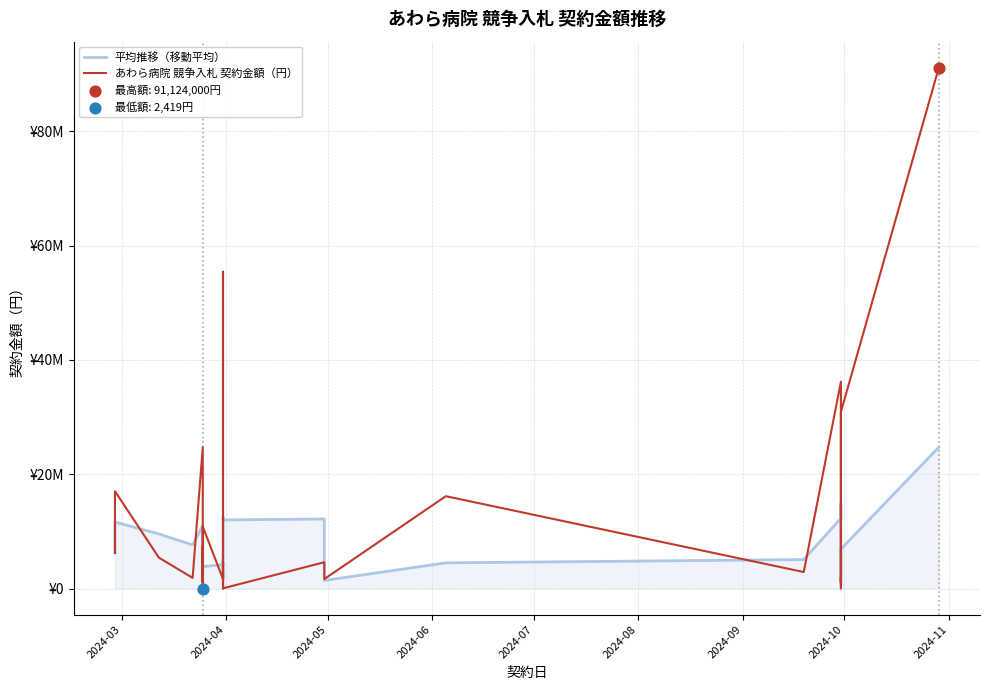

Which series reaches the maximum Y coordinate?

あわら病院 競争入札 契約金額（円）